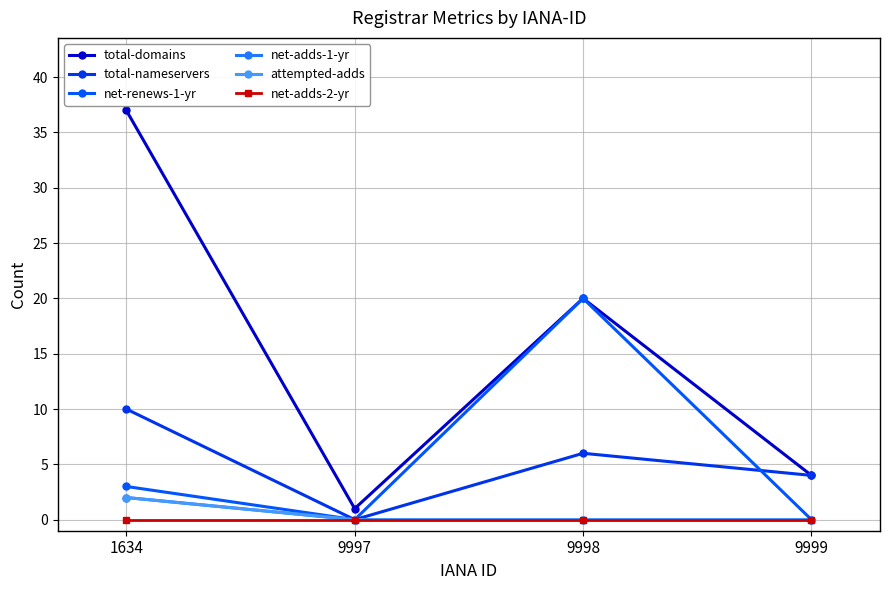

Does the chart have visible grid lines?

Yes